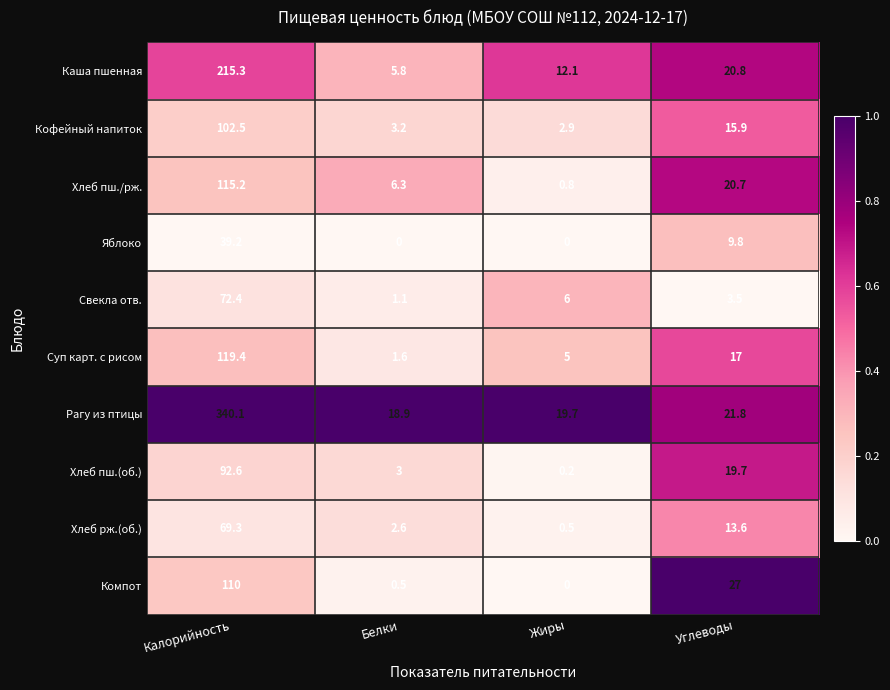

At Калорийность, list the series in order from largest to smallest.

Рагу из птицы, Каша пшенная, Суп карт. с рисом, Хлеб пш./рж., Компот, Кофейный напиток, Хлеб пш.(об.), Свекла отв., Хлеб рж.(об.), Яблоко